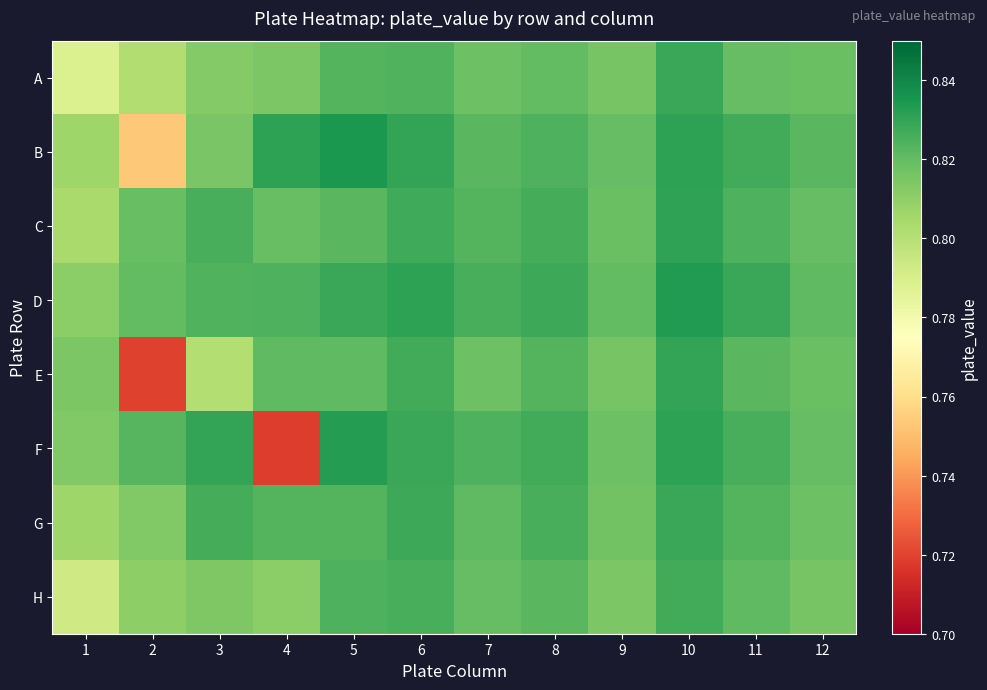

Reading right to left, transcribe all the data shown in this chart.

A: 12=0.8	11=0.8	10=0.8	9=0.8	8=0.8	7=0.8	6=0.8	5=0.8	4=0.8	3=0.8	2=0.8	1=0.8
B: 12=0.8	11=0.8	10=0.8	9=0.8	8=0.8	7=0.8	6=0.8	5=0.8	4=0.8	3=0.8	2=0.8	1=0.8
C: 12=0.8	11=0.8	10=0.8	9=0.8	8=0.8	7=0.8	6=0.8	5=0.8	4=0.8	3=0.8	2=0.8	1=0.8
D: 12=0.8	11=0.8	10=0.8	9=0.8	8=0.8	7=0.8	6=0.8	5=0.8	4=0.8	3=0.8	2=0.8	1=0.8
E: 12=0.8	11=0.8	10=0.8	9=0.8	8=0.8	7=0.8	6=0.8	5=0.8	4=0.8	3=0.8	2=0.7	1=0.8
F: 12=0.8	11=0.8	10=0.8	9=0.8	8=0.8	7=0.8	6=0.8	5=0.8	4=0.7	3=0.8	2=0.8	1=0.8
G: 12=0.8	11=0.8	10=0.8	9=0.8	8=0.8	7=0.8	6=0.8	5=0.8	4=0.8	3=0.8	2=0.8	1=0.8
H: 12=0.8	11=0.8	10=0.8	9=0.8	8=0.8	7=0.8	6=0.8	5=0.8	4=0.8	3=0.8	2=0.8	1=0.8